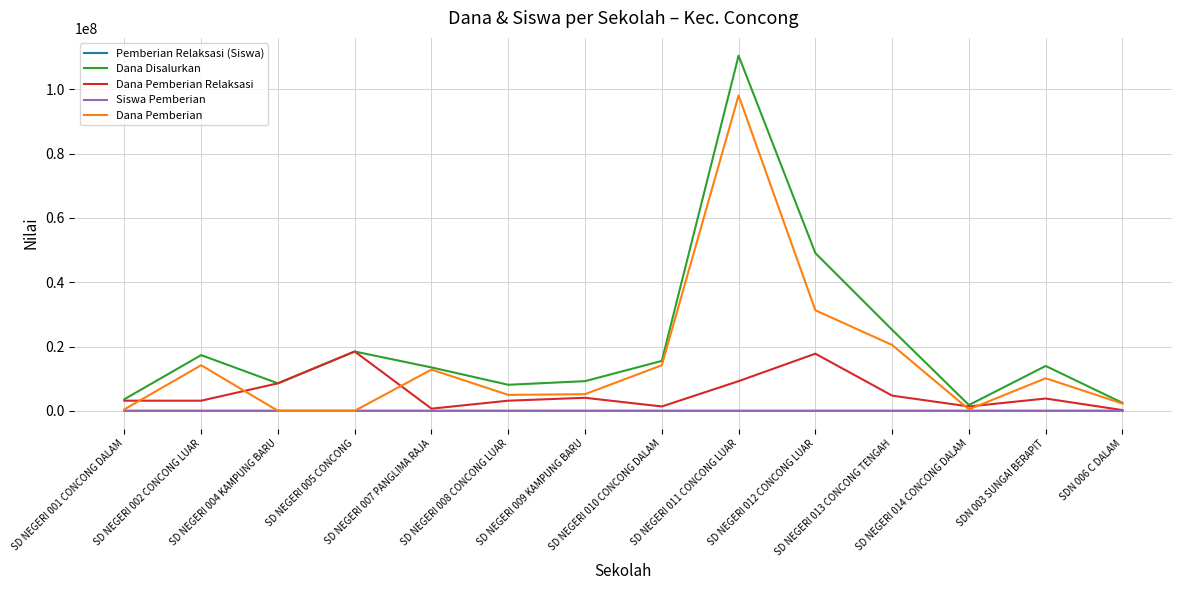

Which series has the largest range (max minus min)?

Dana Disalurkan